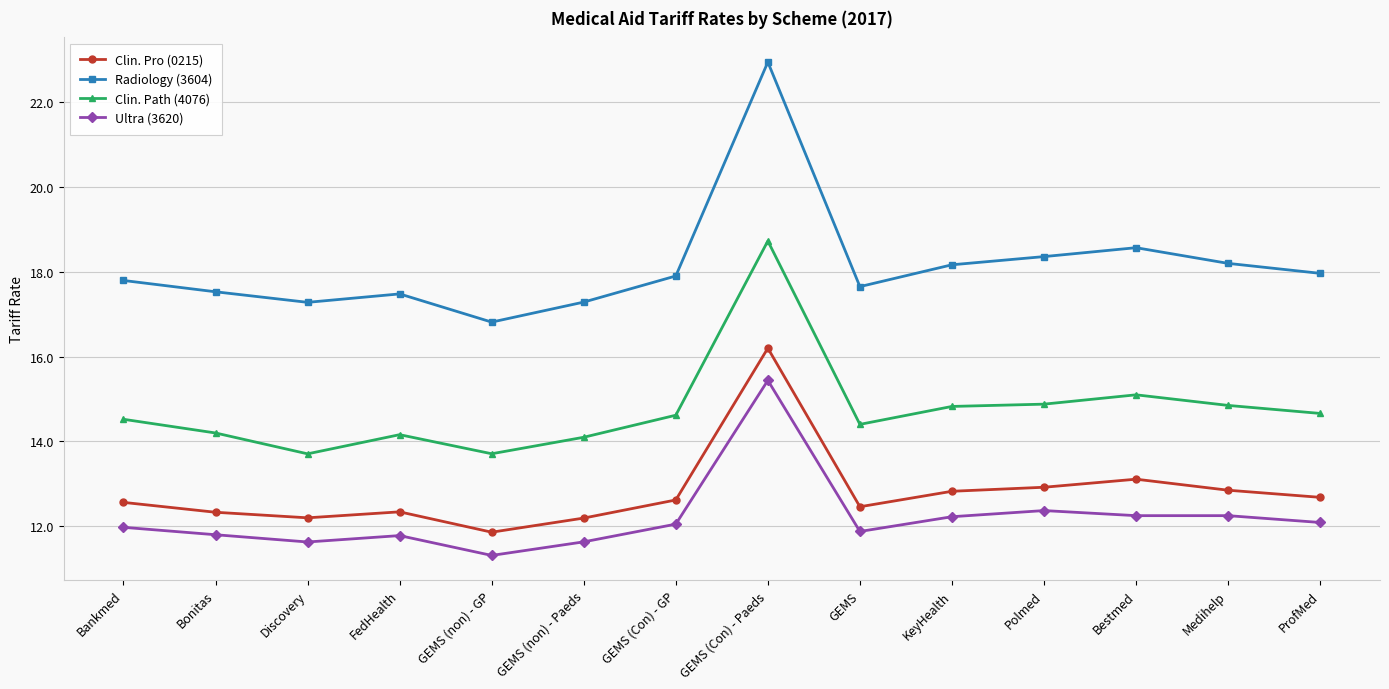

What is the maximum value shown in the chart?

22.9